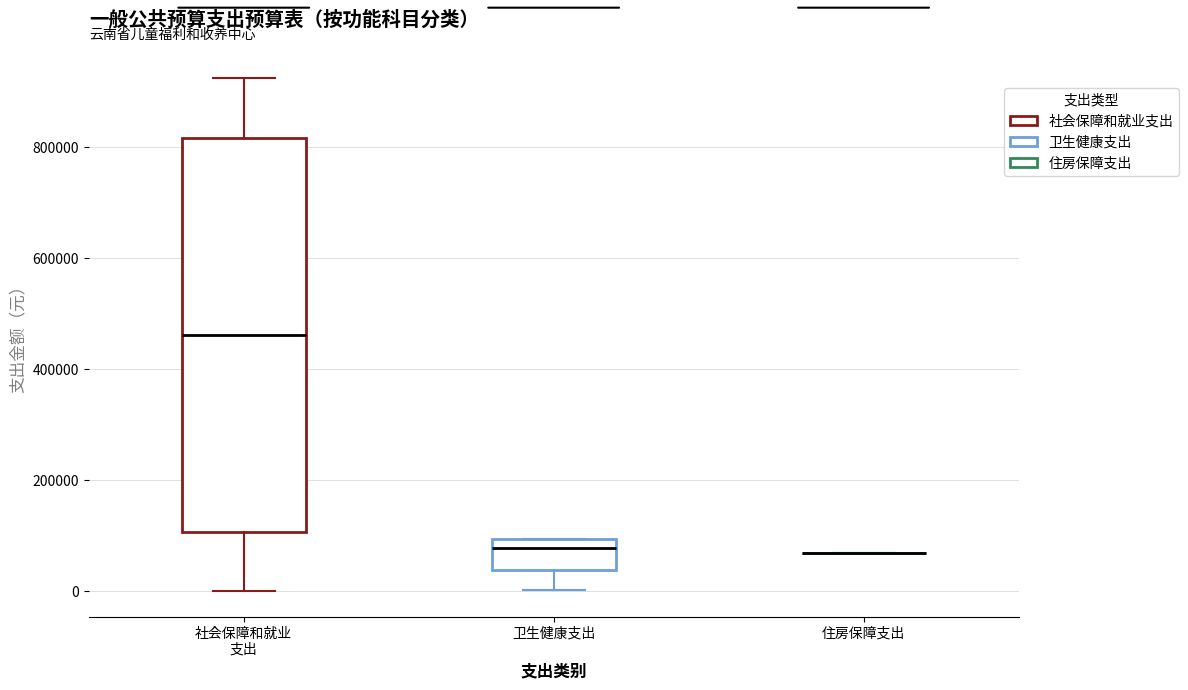

Which box is the tallest, from its lower edge to its upper edge?

社会保障和就业 支出